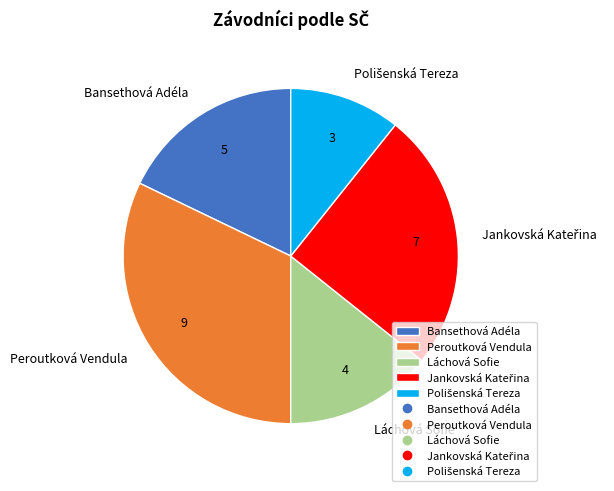

What is the largest slice in the pie chart?

Peroutková Vendula